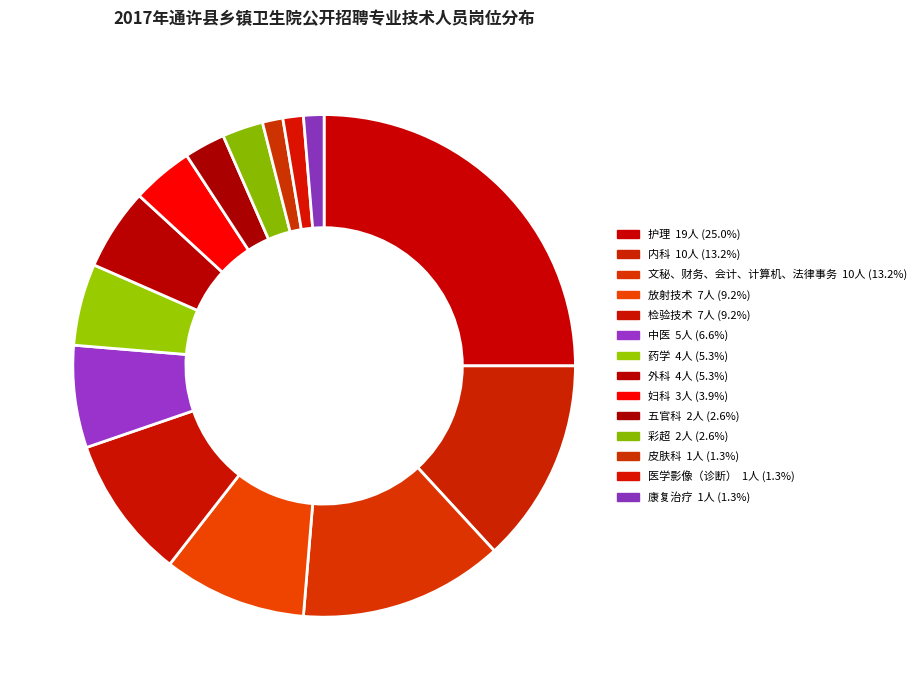

How many segments does this pie chart have?

14